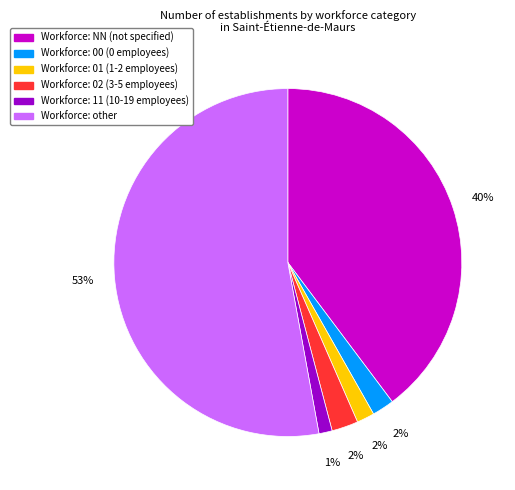

Which slice is the largest?

Workforce: other